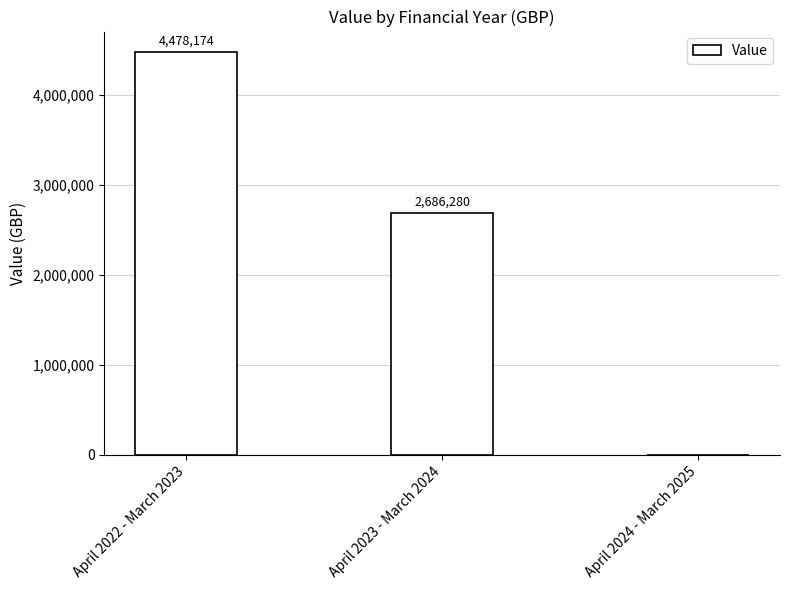

Read the value at April 2022 - March 2023.

4478174